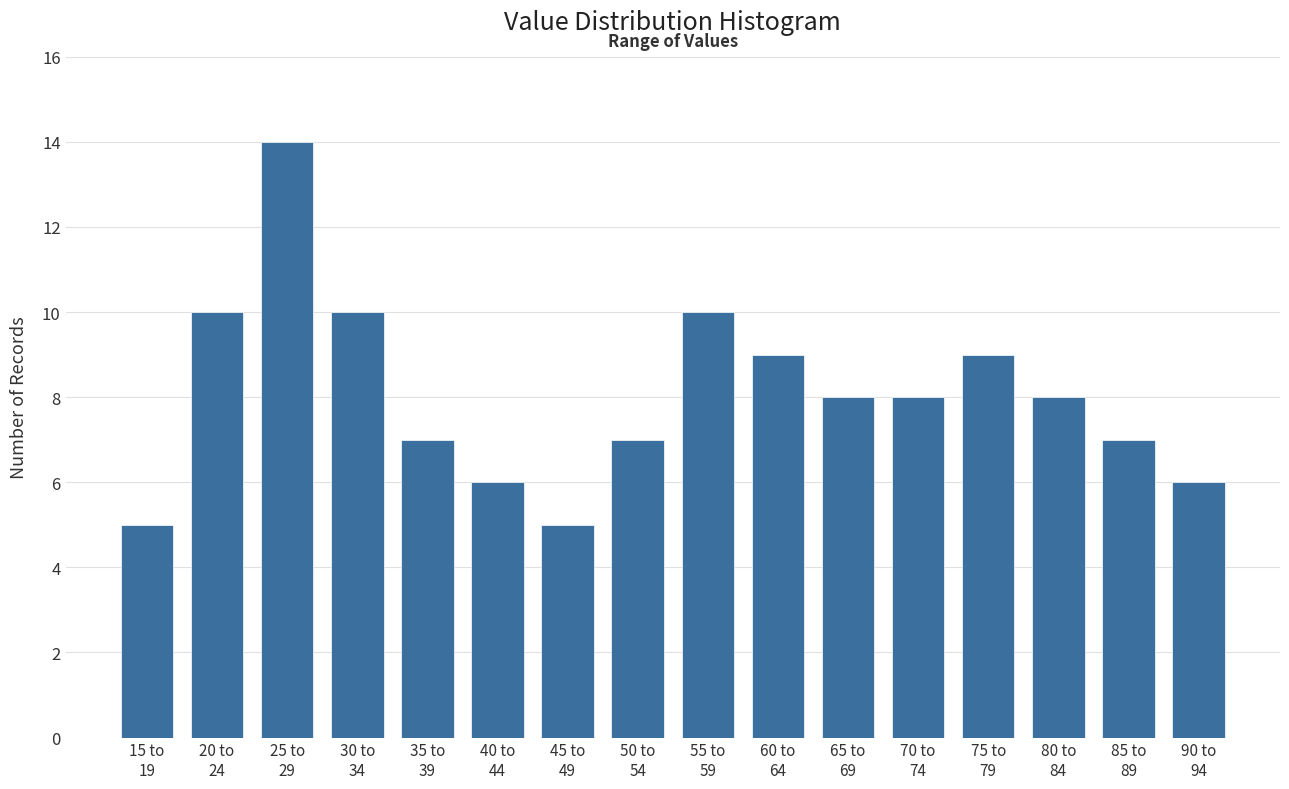

Reading left to right, list all the values displayed in this chart.

5	10	14	10	7	6	5	7	10	9	8	8	9	8	7	6